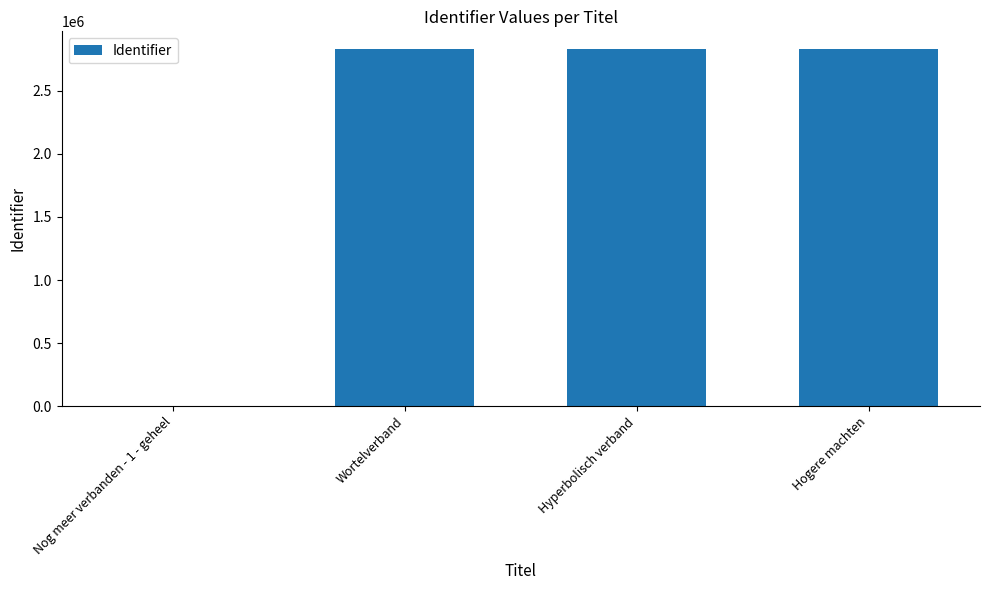

What is the approximate value at Hyperbolisch verband?

2830229